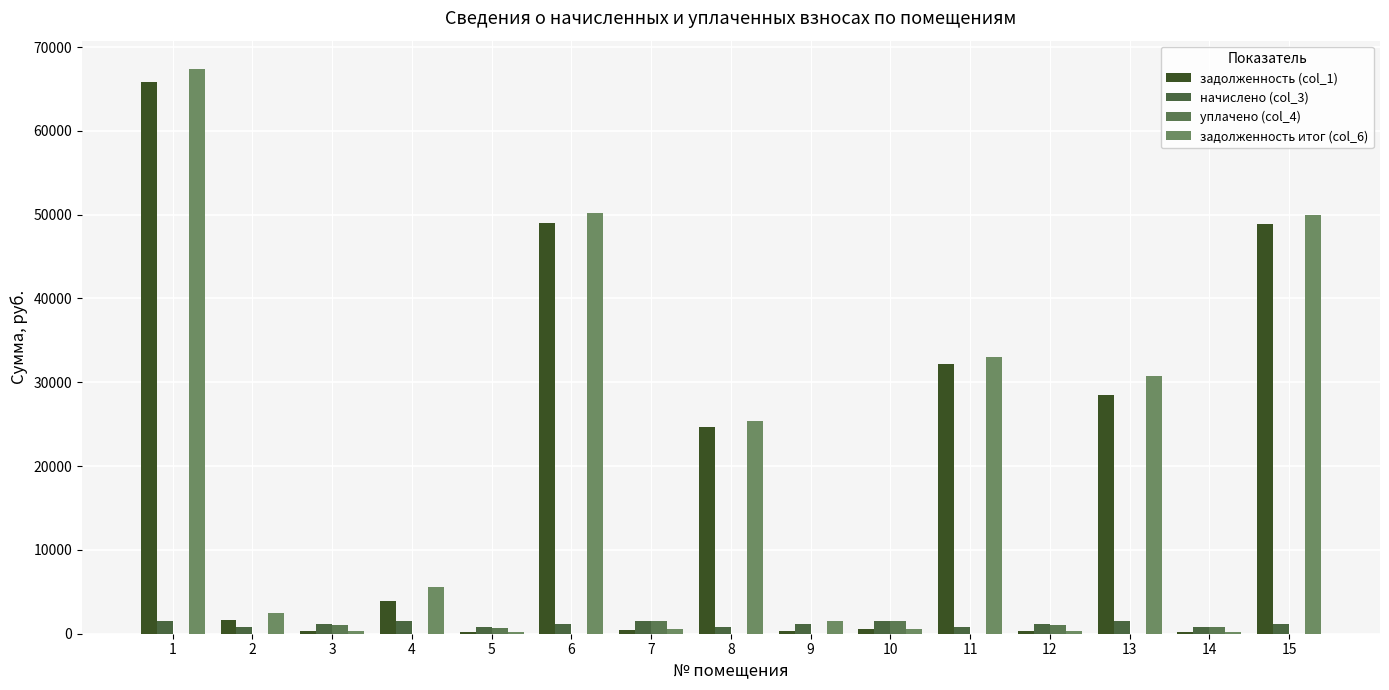

The задолженность итог (col_6) series shows 376.2 at 12. True or false?

True